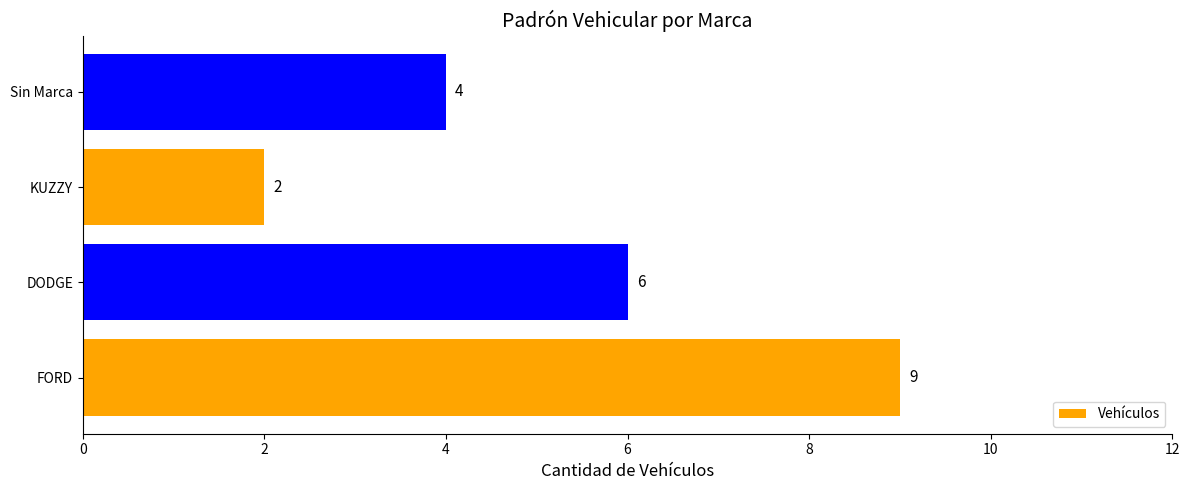

What is the change in value from KUZZY to Sin Marca?

+2